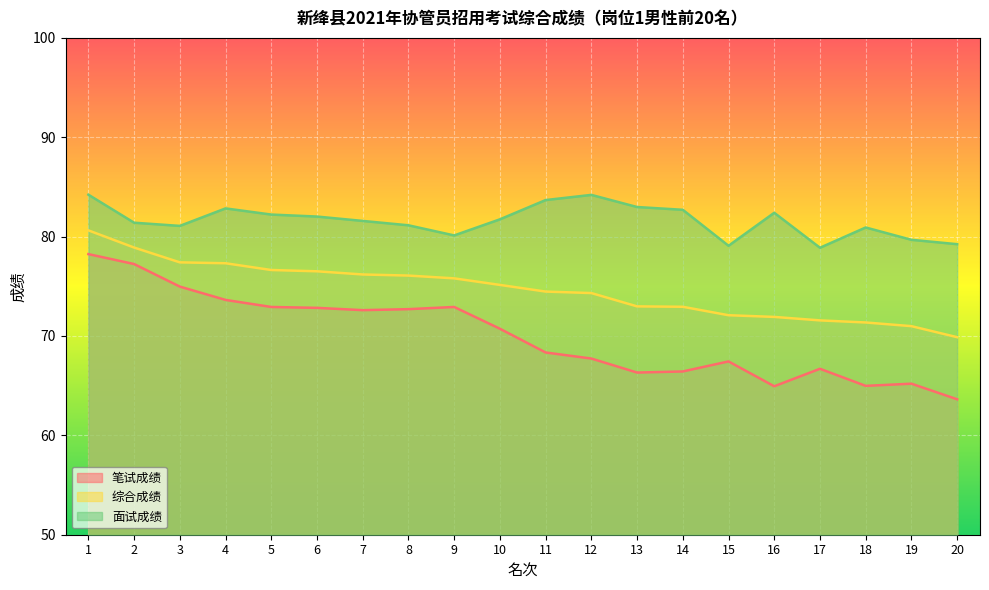

What is the difference between the second highest and minimum values in the 面试成绩 series?

5.3